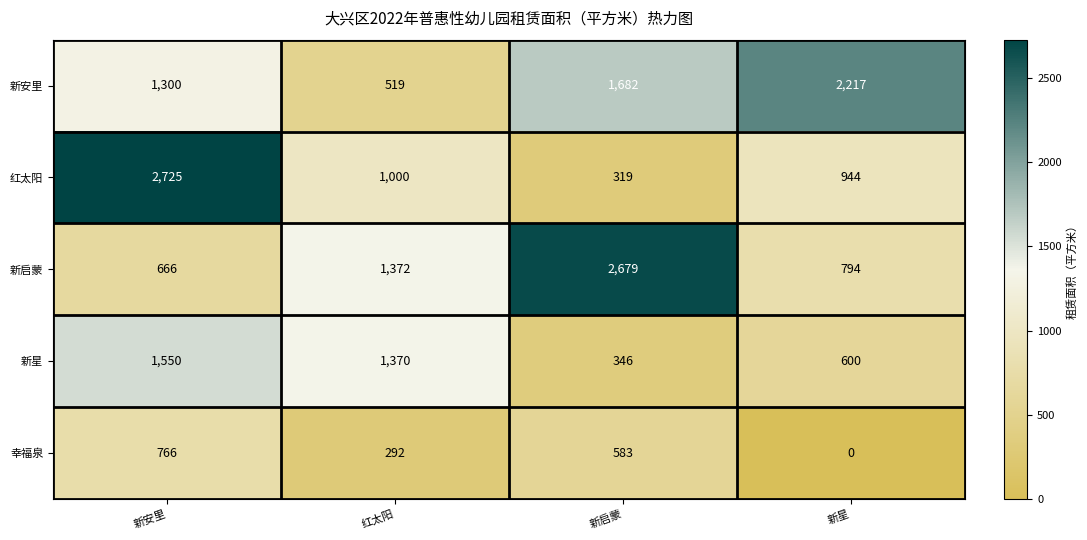

Which series has the largest range (max minus min)?

红太阳